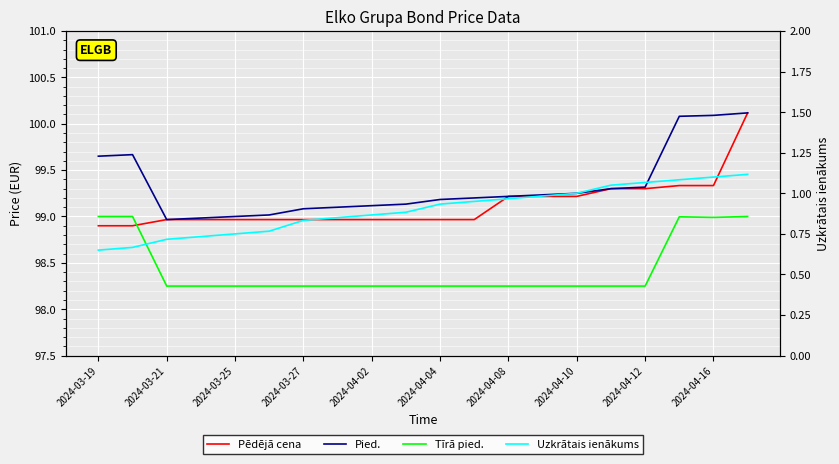

Which series has the largest total across all categories?

Pied.